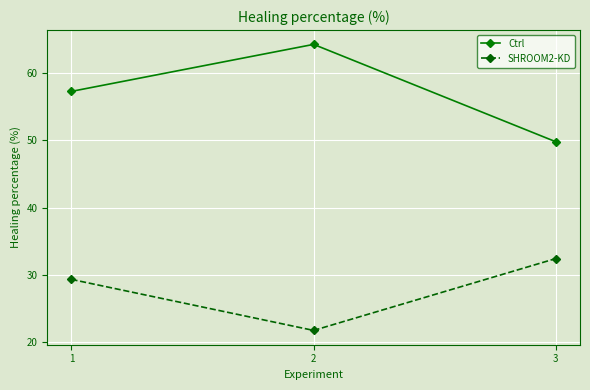

Reading left to right, transcribe all the data shown in this chart.

Ctrl: 1=57.3	2=64.3	3=49.8
SHROOM2-KD: 1=29.3	2=21.7	3=32.4